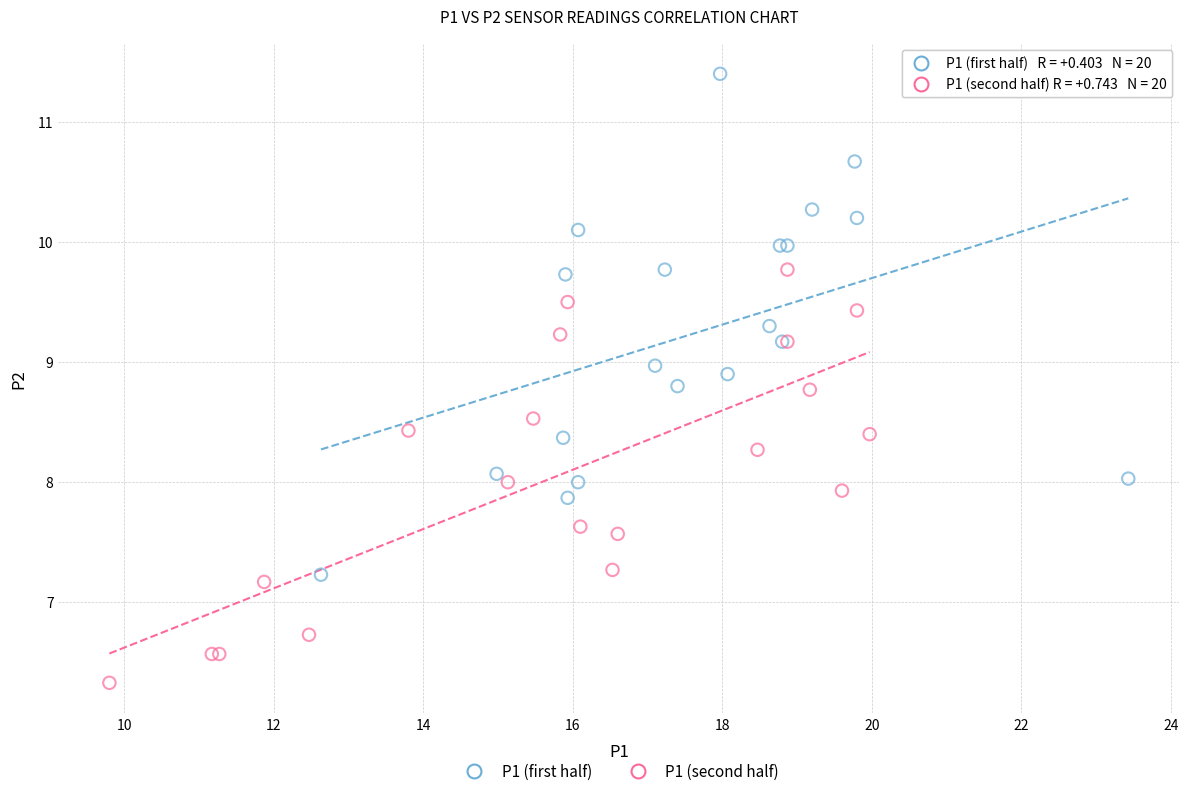

Which series reaches the minimum Y coordinate?

P1 (second half)